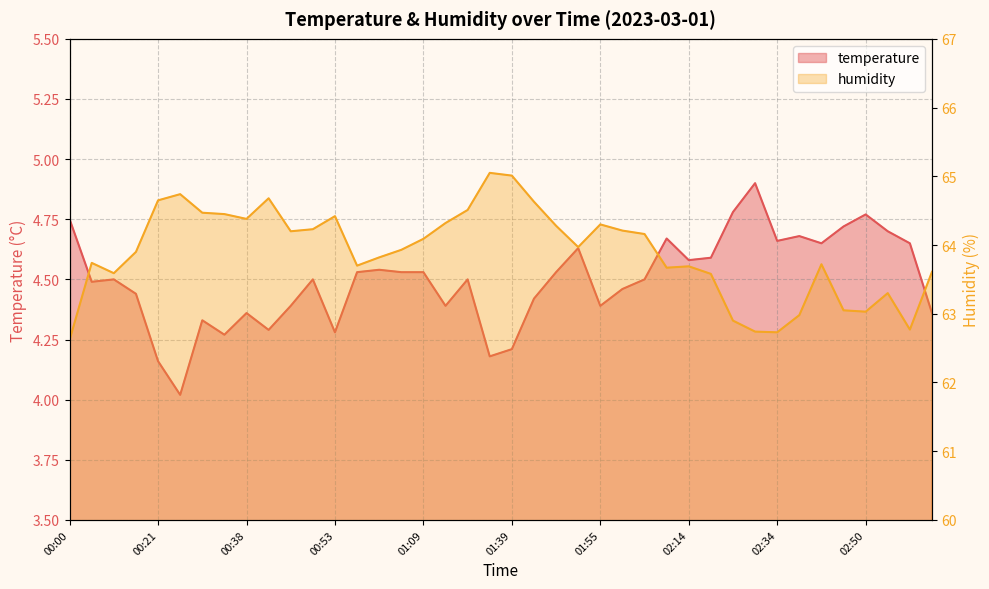

At which label does humidity reach its minimum?

00:00